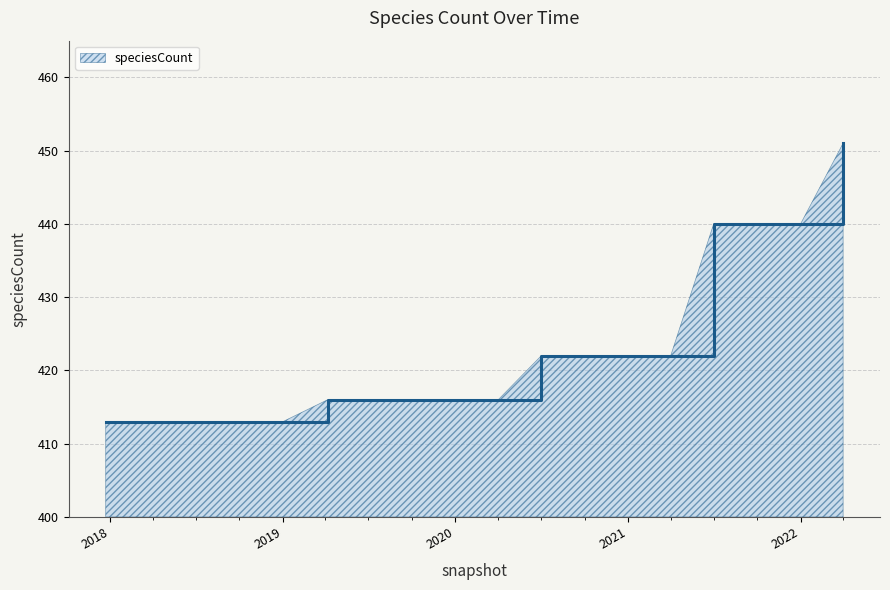

What is the minimum value shown in the chart?

413